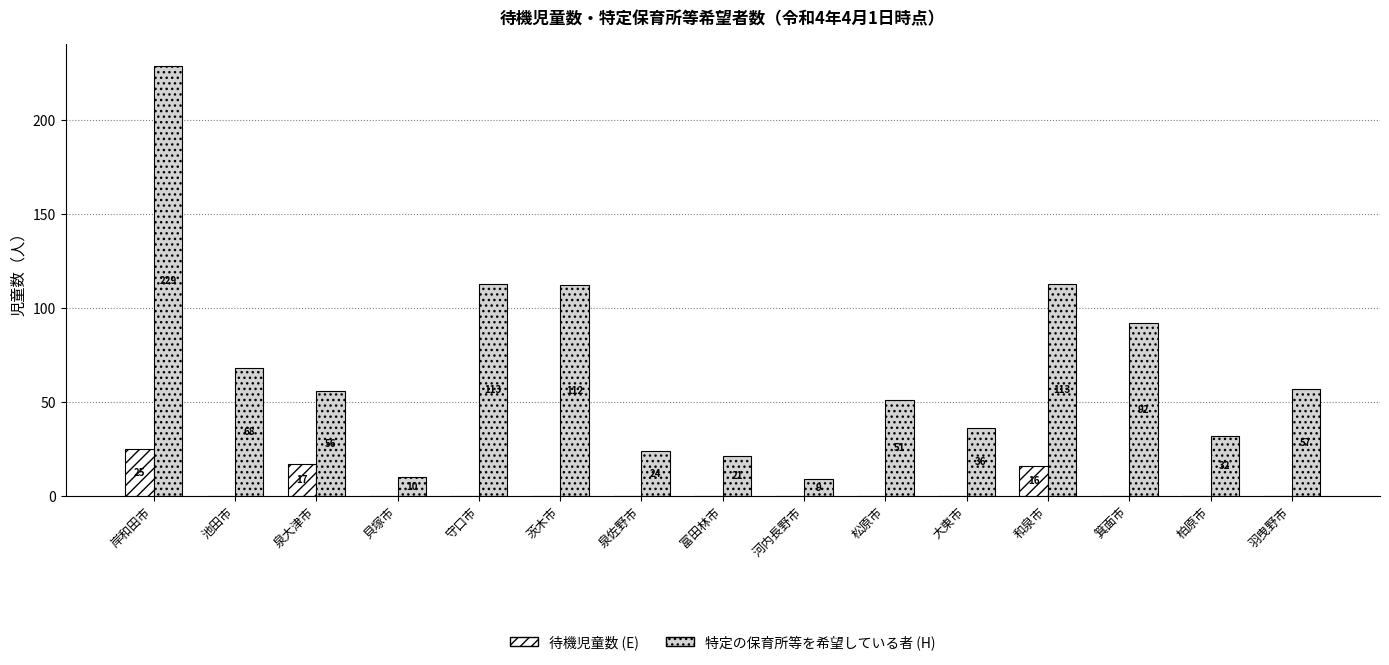

Which series has the widest spread of values?

特定の保育所等を希望している者 (H)